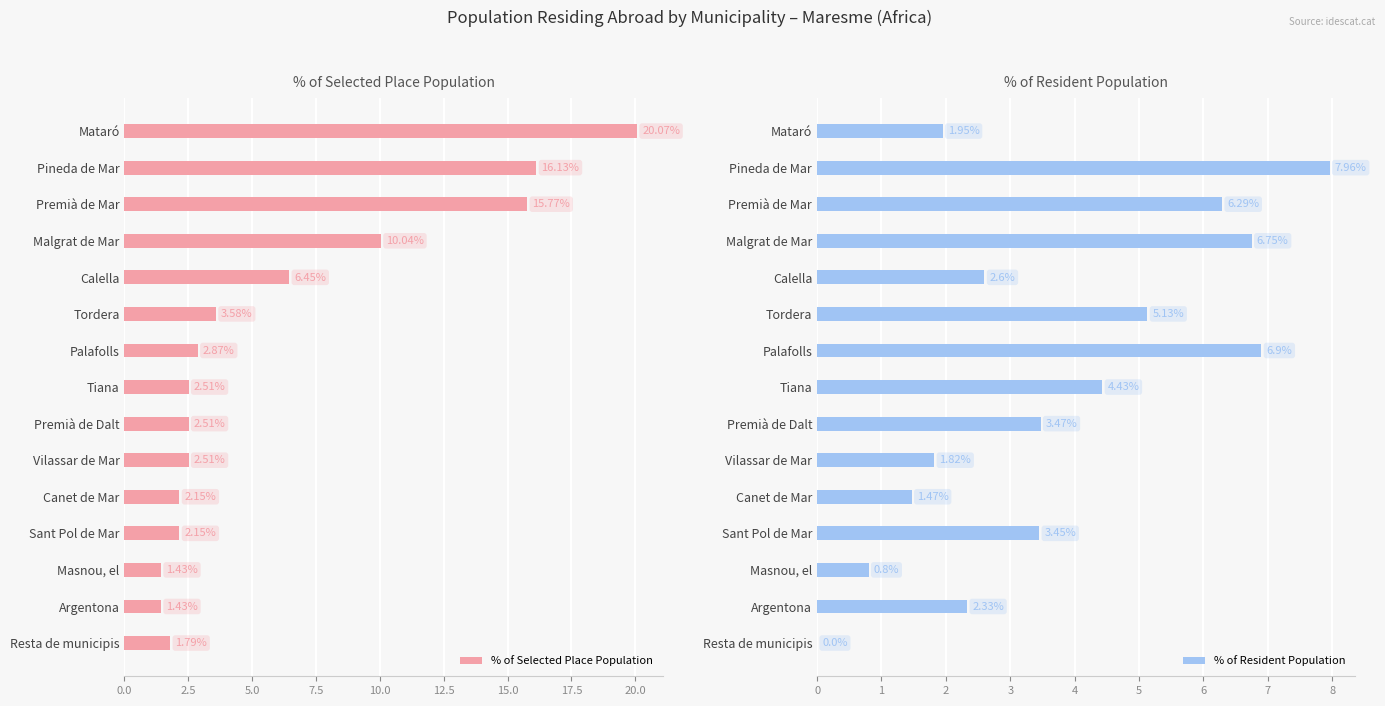

At which label does % of Selected Place Population reach its peak?

Mataró